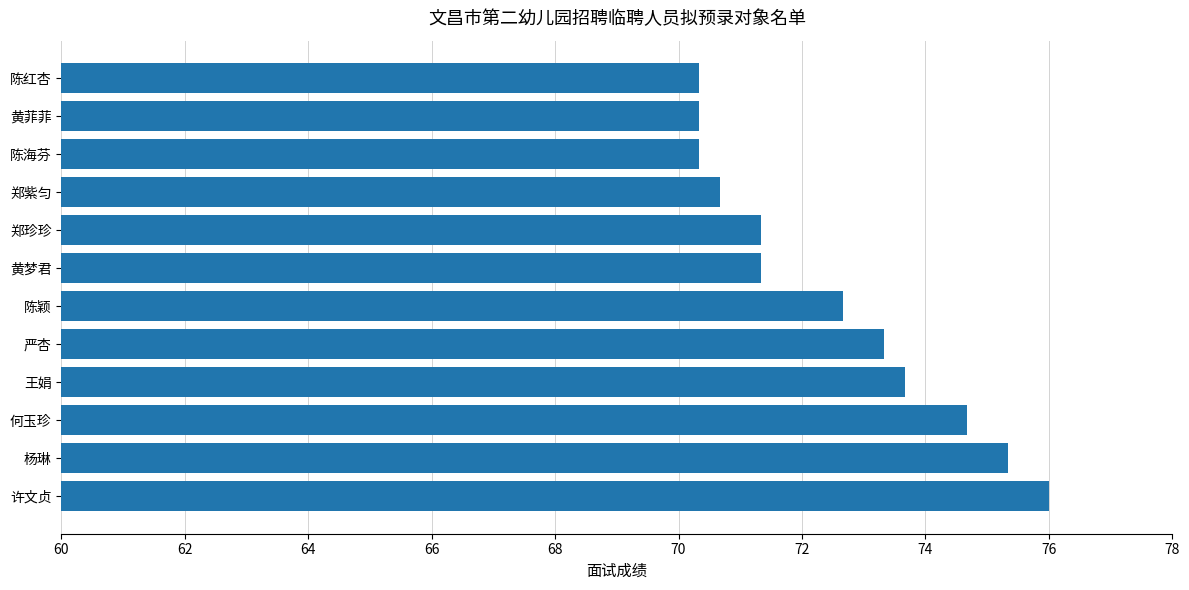

What is the minimum value shown in the chart?

70.3